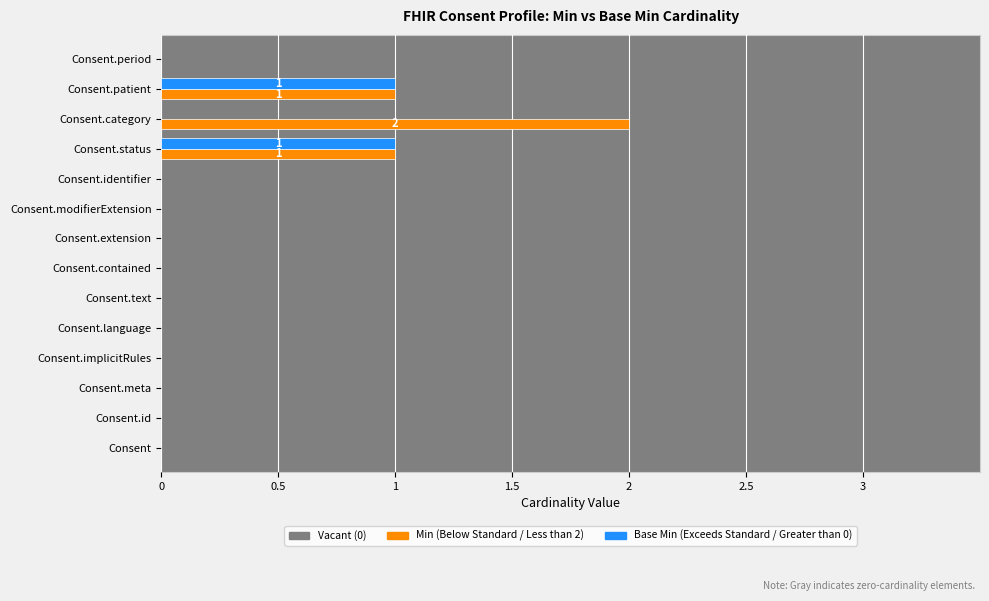

Is it true that Base Min equals -1 at Consent.extension?

False